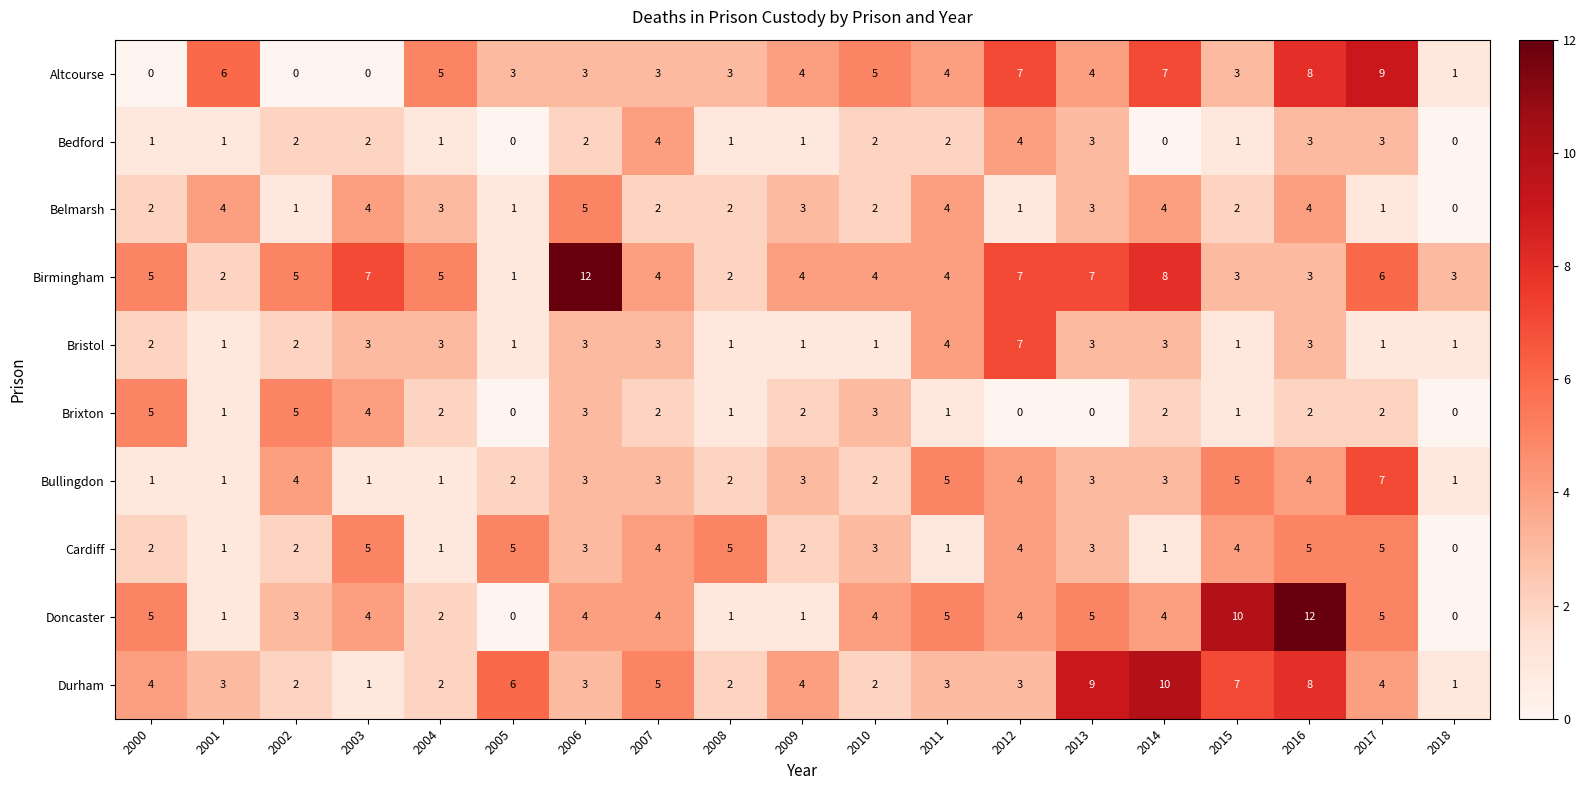

Between 2008 and 2009, which series saw the biggest shift?

Cardiff